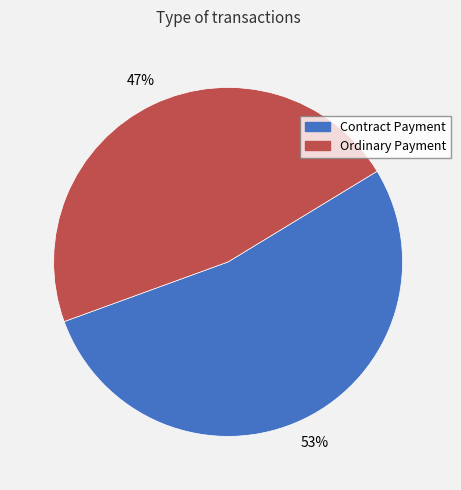

How many slices are in this pie chart?

2